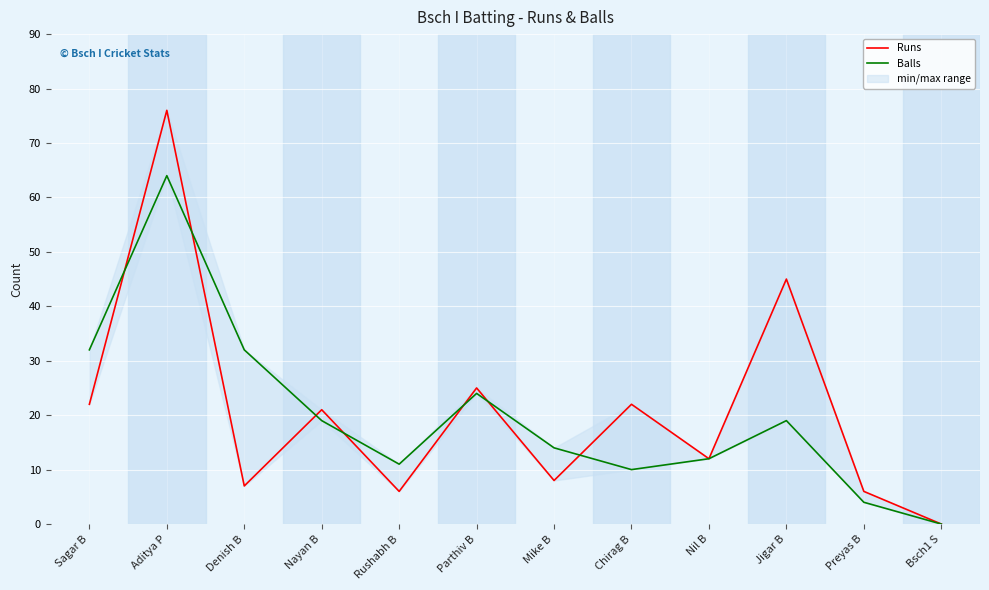

Which series has the largest range (max minus min)?

Runs